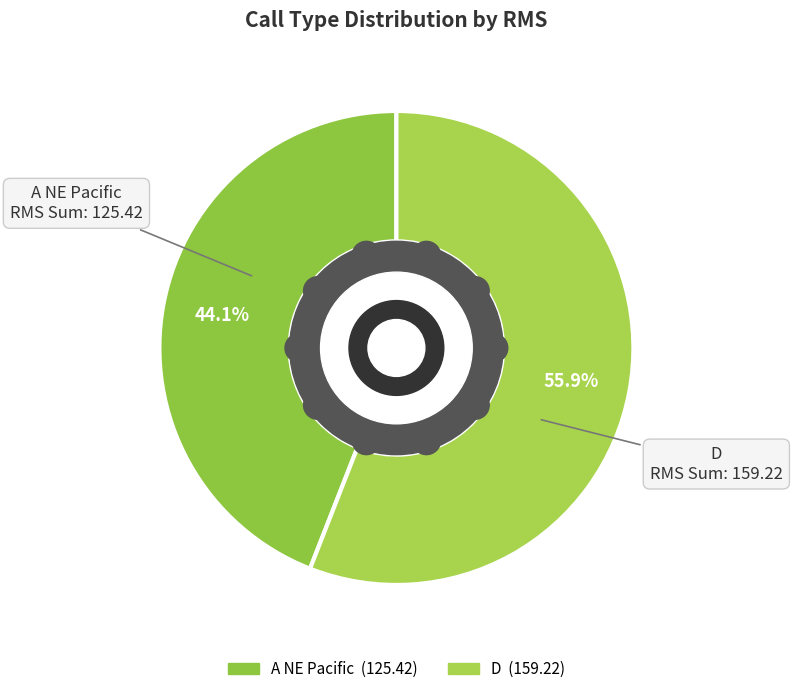

Rank the series at A NE Pacific from highest to lowest value.

D, A NE Pacific